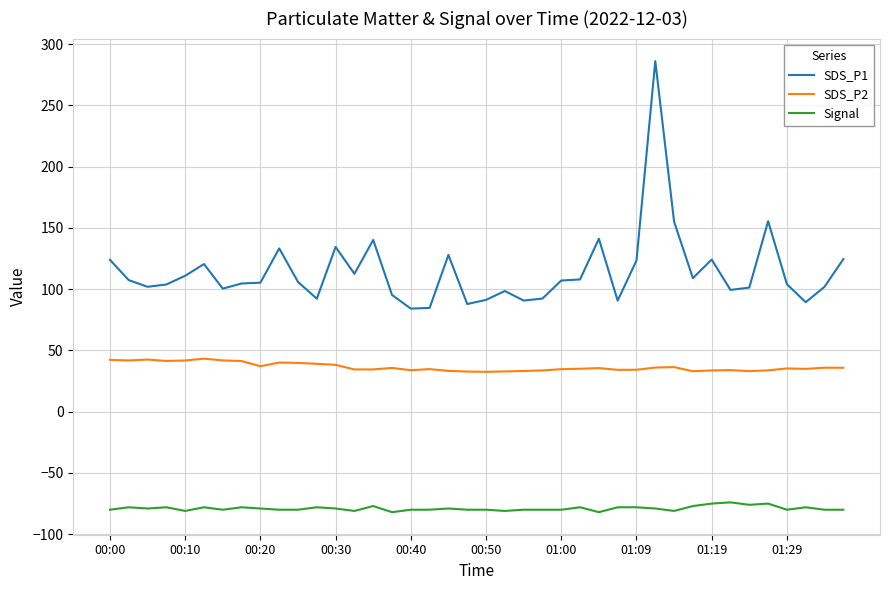

List the series in order of their overall mean, highest first.

SDS_P1, SDS_P2, Signal